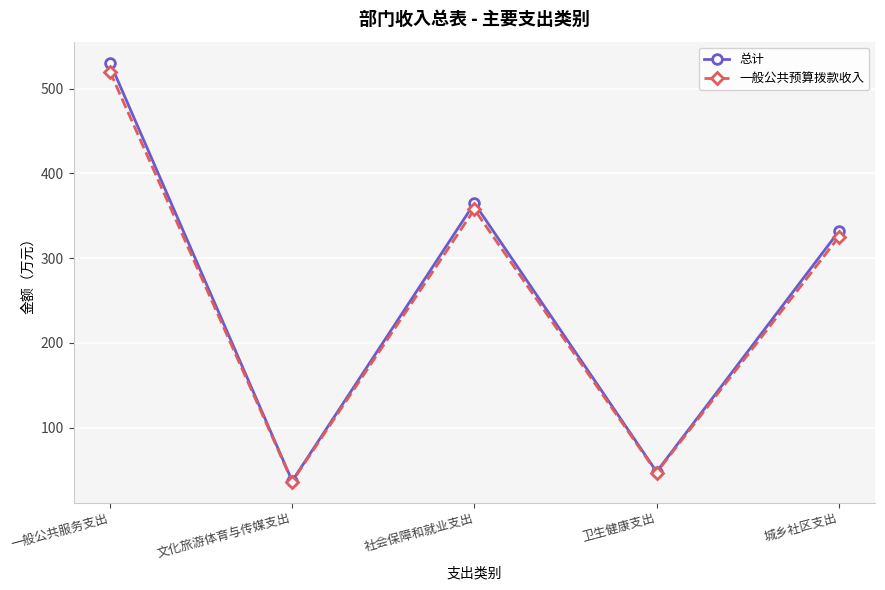

What is the smallest value displayed?

36.3